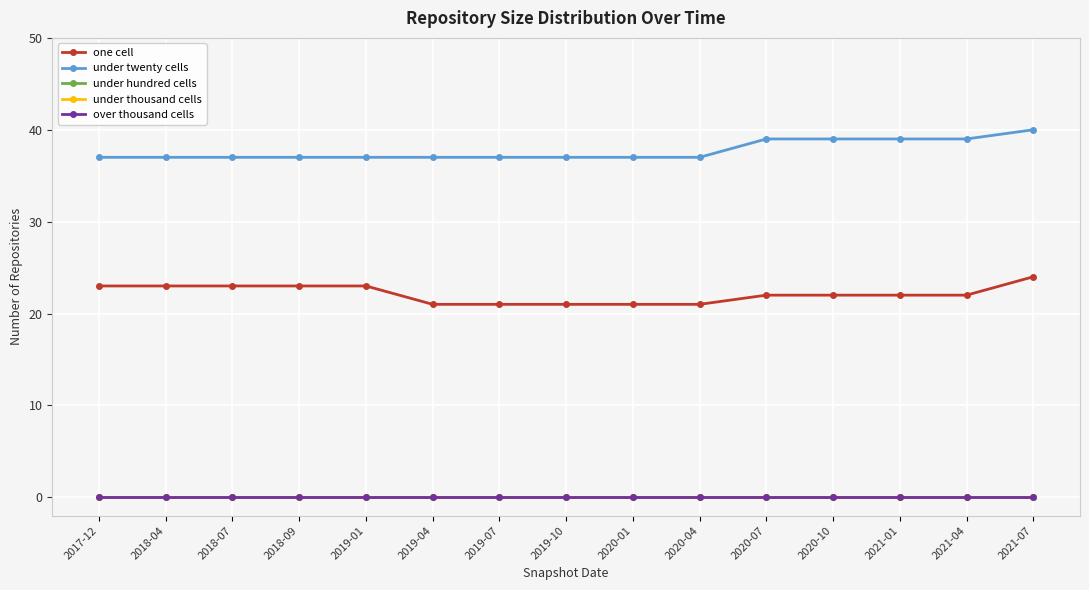

What is the difference between the second highest and minimum values in the under twenty cells series?

2